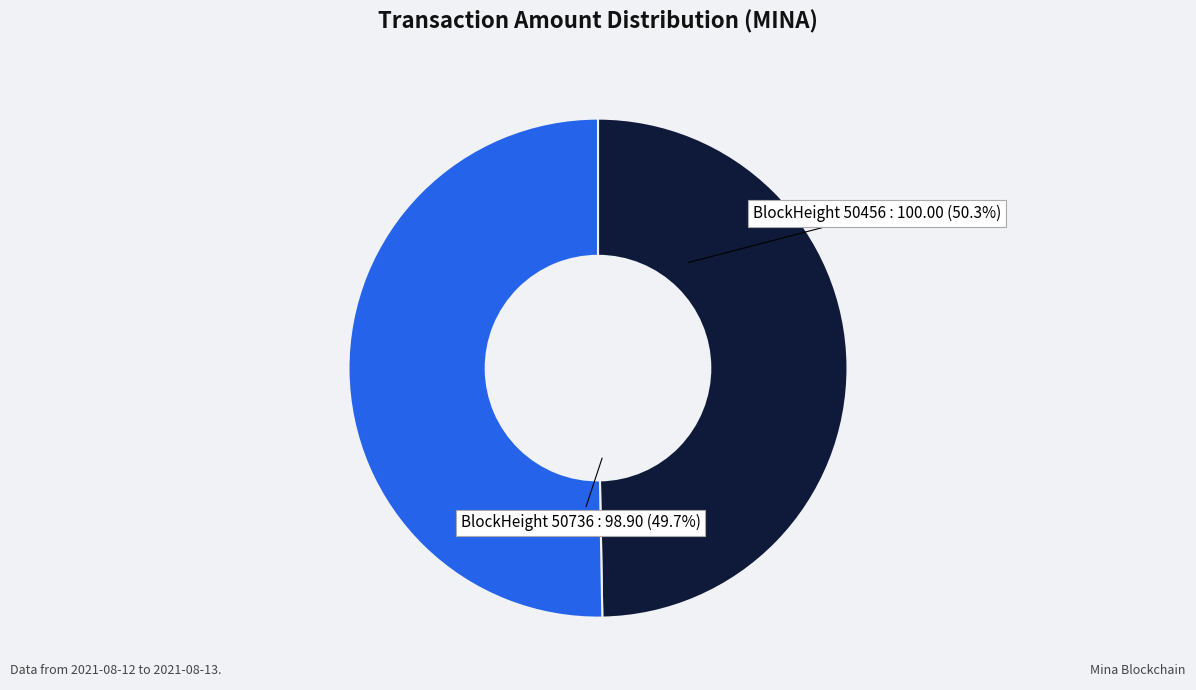

Rank the categories by value from lowest to highest.

50736, 50456